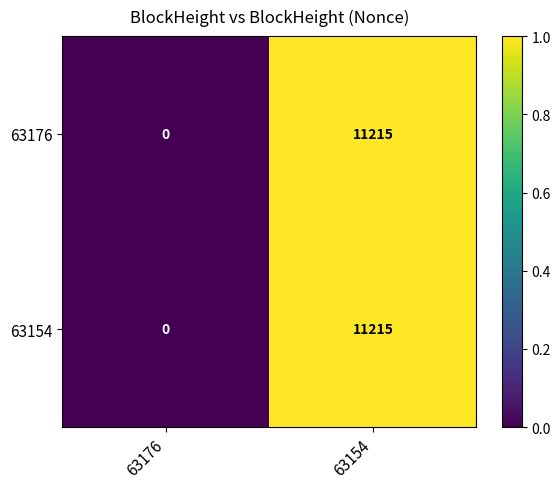

What is the difference between the 63154 values at 63176 and 63154?

11215